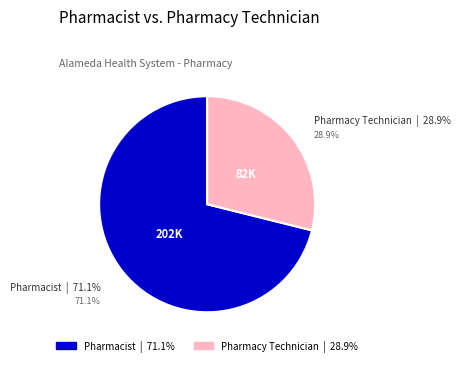

To the nearest percent, what is the difference between the largest and smallest slice percentages?

42%